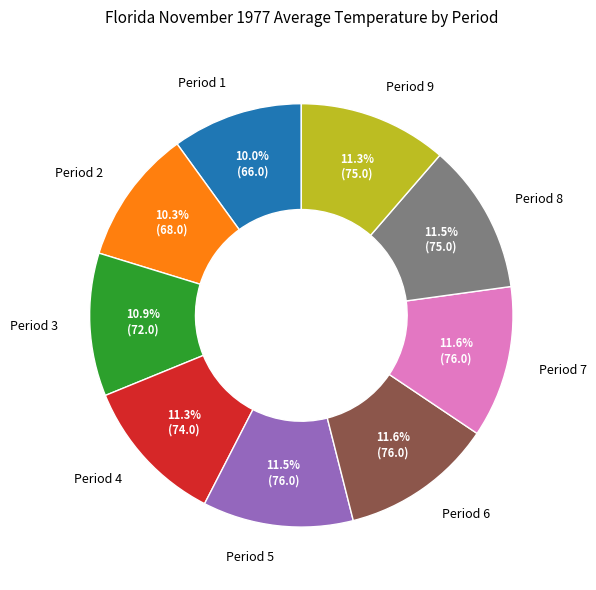

Count the number of slices in the pie.

9